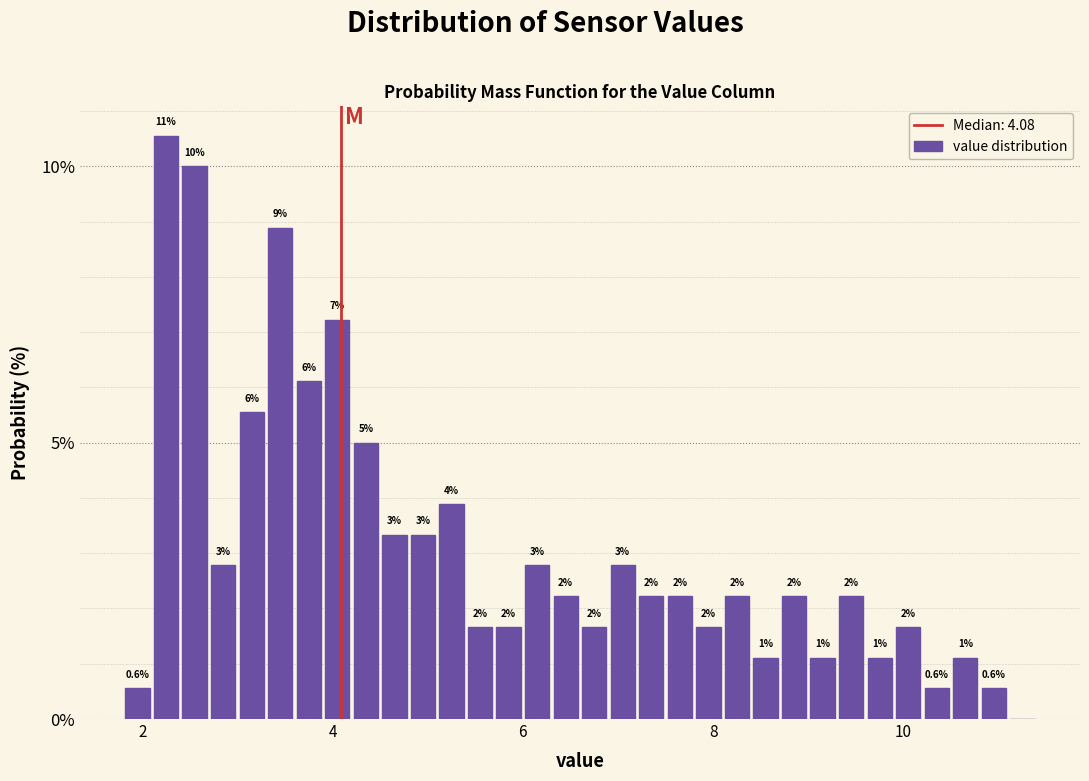

Read against the x-axis, roughly where is the centre of the tallest bar?

2.2